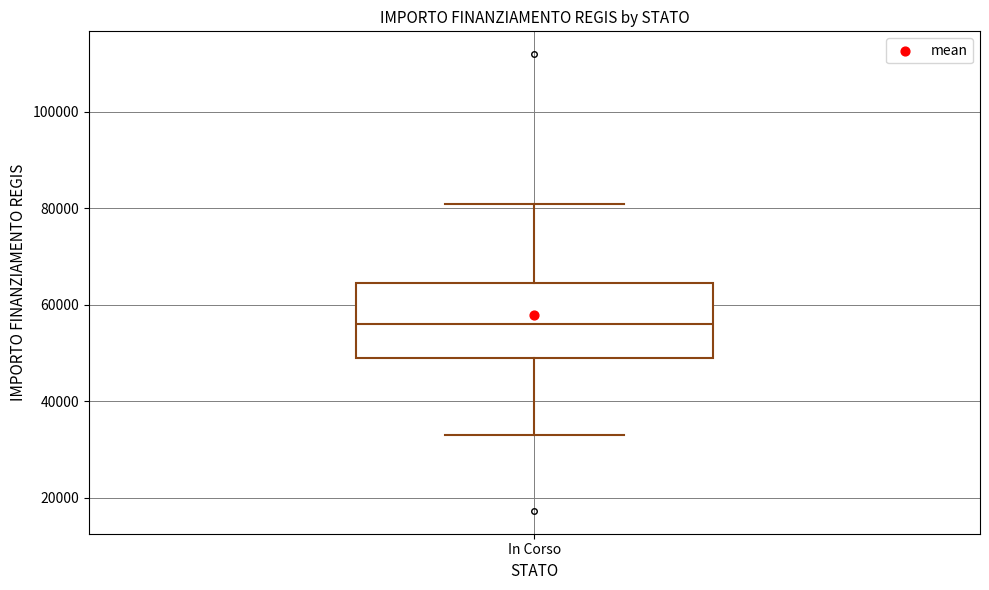

Transcribe this box plot: give where the median line is, the range the box spans, and where the two whiskers end, as read against the y-axis. The values are not printed on the chart, so give them approximately, as read against the axis.

median 56000, box 50000 to 64000, whiskers 32000 to 80000